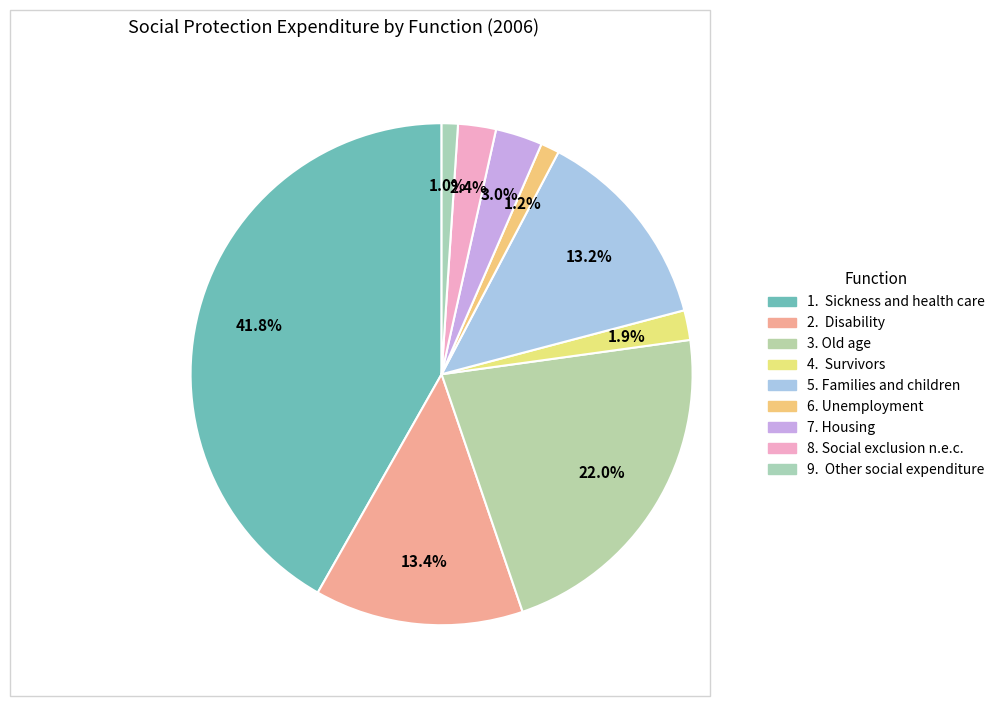

What portion of the pie excludes 7. Housing?

97.0%